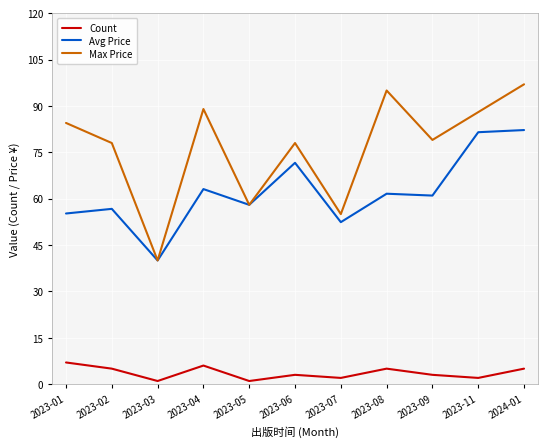

The value of Avg Price at 2023-01 is 27.6. True or false?

False